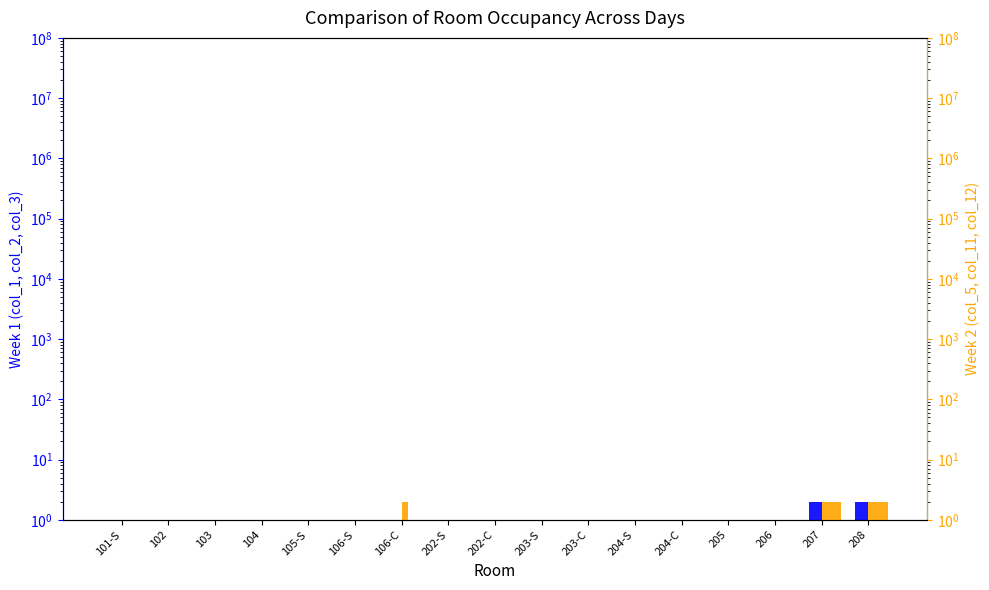

What is the sum of all col_3 values?

19